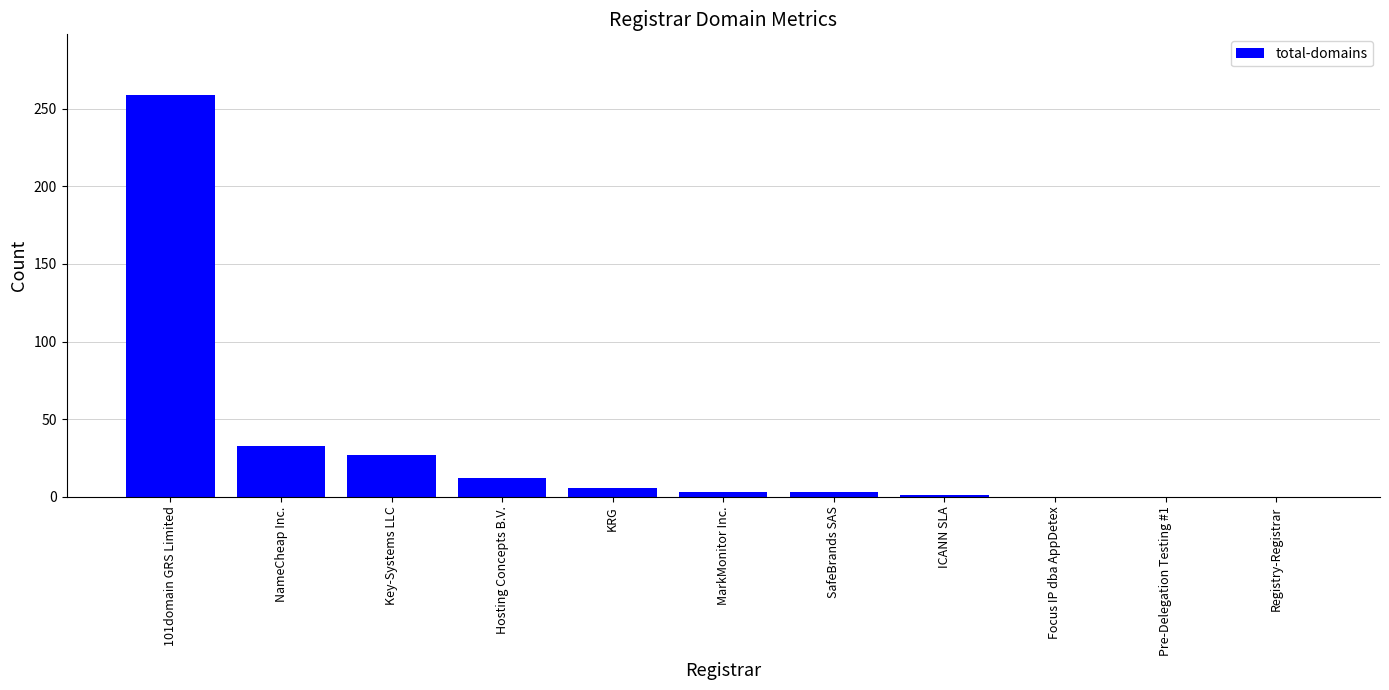

The chart shows a value of 22 at NameCheap Inc.. True or false?

False